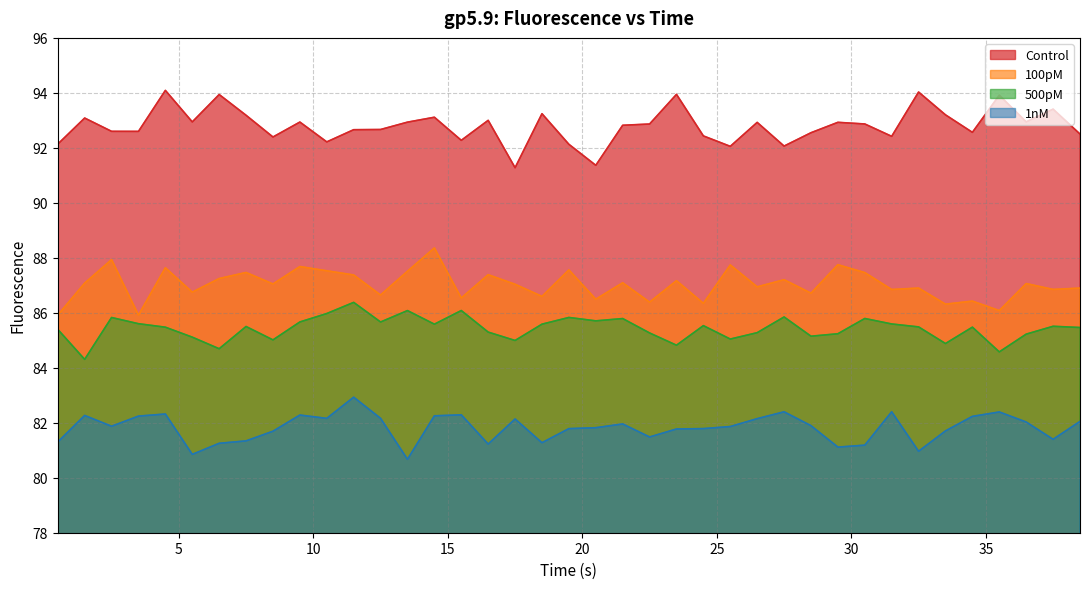

At 25.5, list the series in order from largest to smallest.

Control, 100pM, 500pM, 1nM